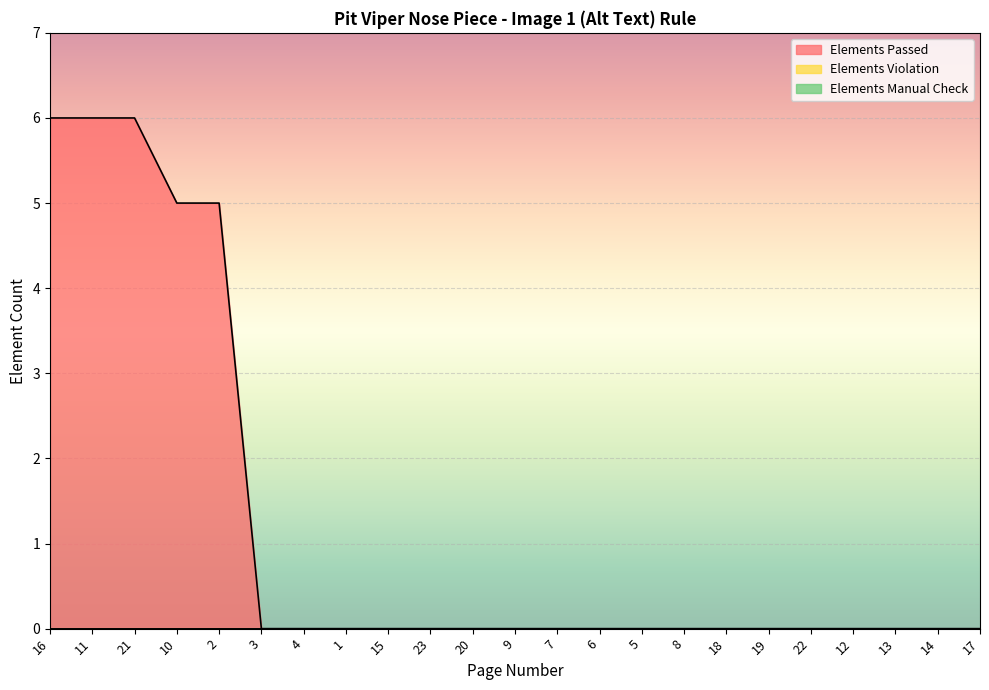

What is the label of the 1st point from the left?

16